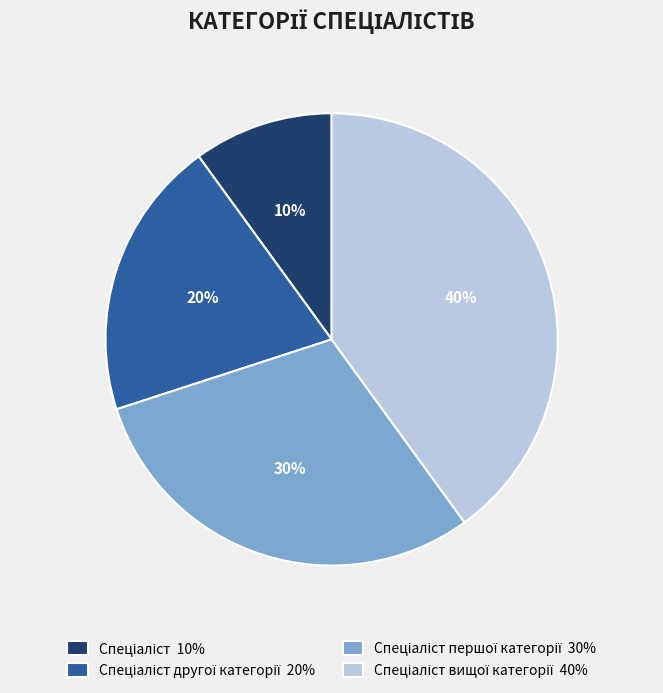

Count the number of slices in the pie.

4